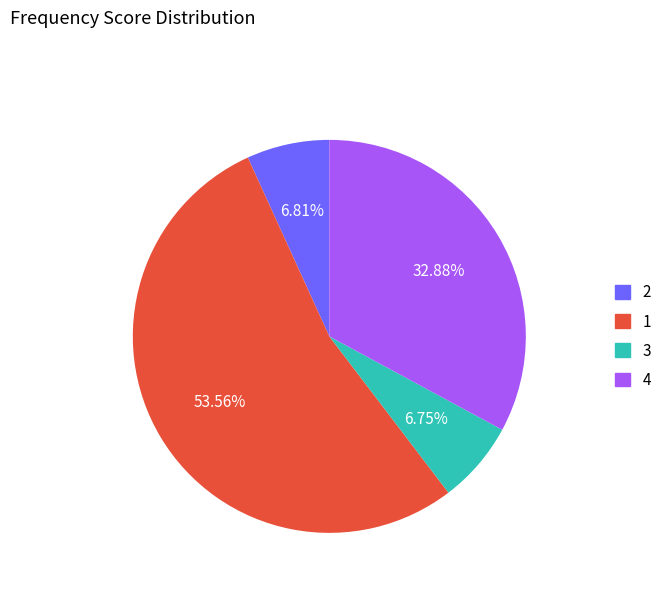

Approximately how many times larger is the value at 1 compared to 3?

7.9